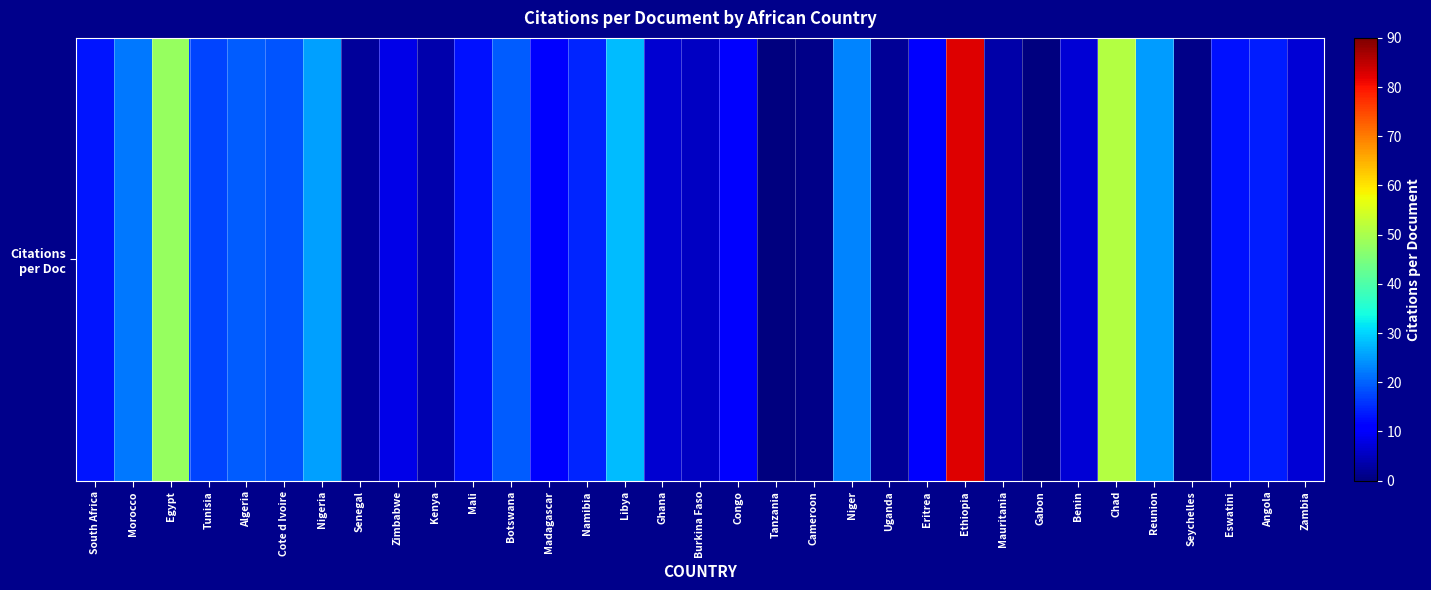

What is the ratio of the value at Uganda to the value at Burkina Faso?

0.4